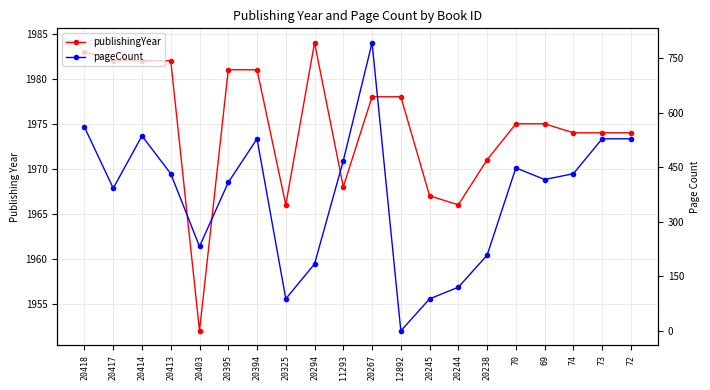

True or false: publishingYear has a value of 900 at 20414.

False